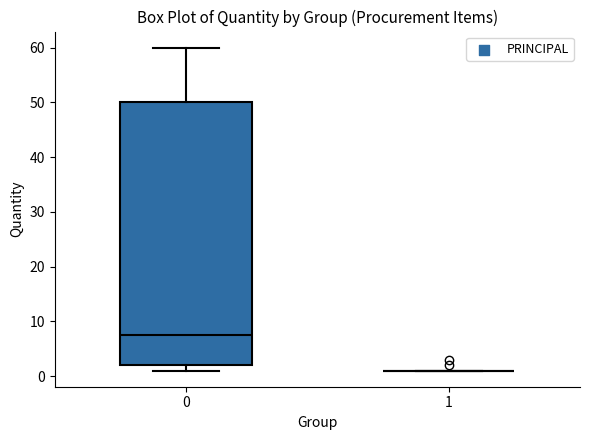

Comparing the boxes themselves (not the whiskers), which one is the tallest?

0